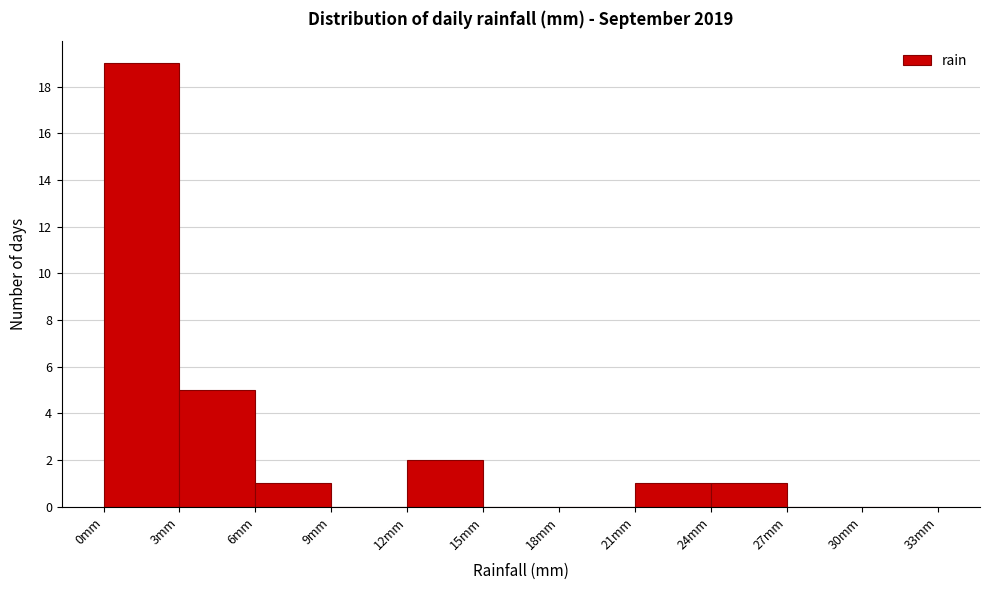

How tall is the bar that spans 0 to 3 on the x-axis? The values are not printed on the chart, so give them approximately, as read against the axis.

19